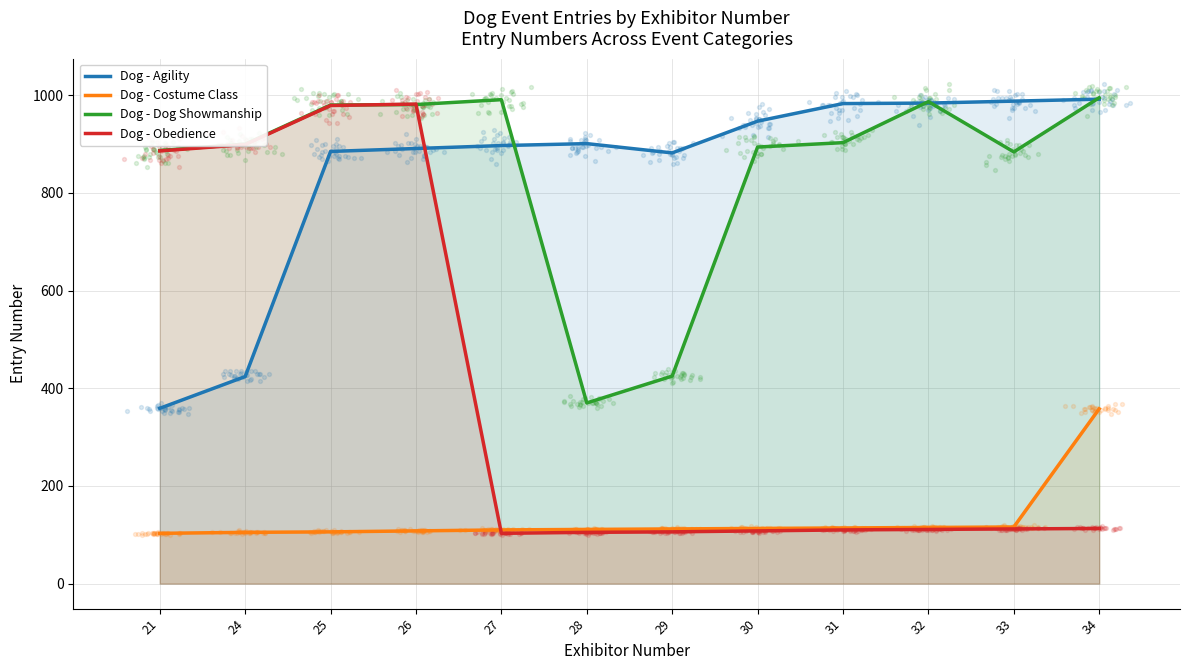

Which series has the widest spread of Y values?

Dog - Obedience